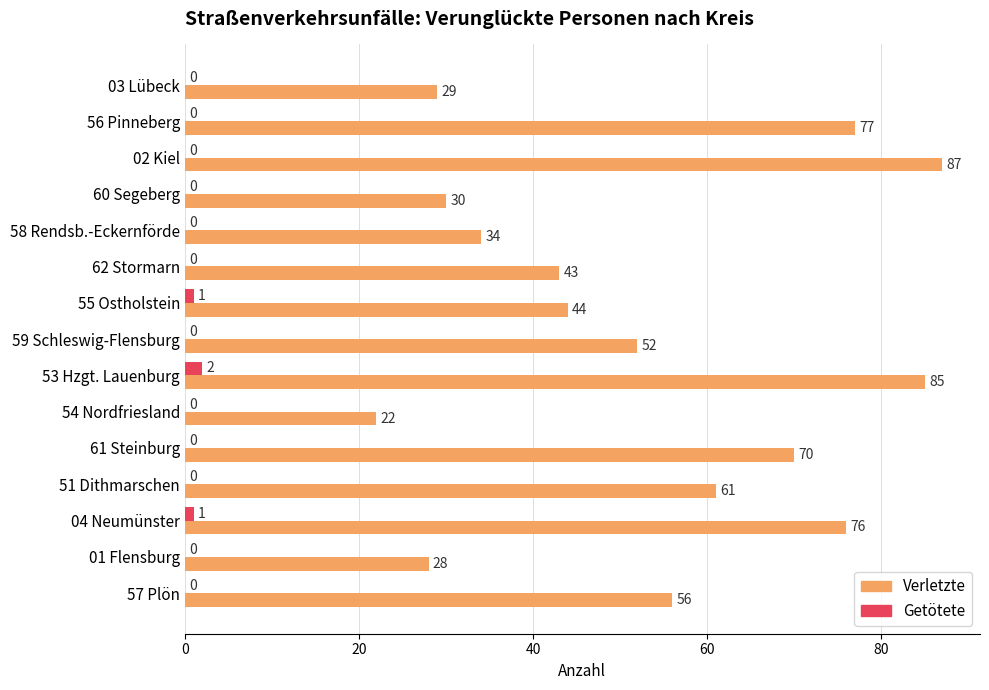

Which series has the largest total across all categories?

Verletzte